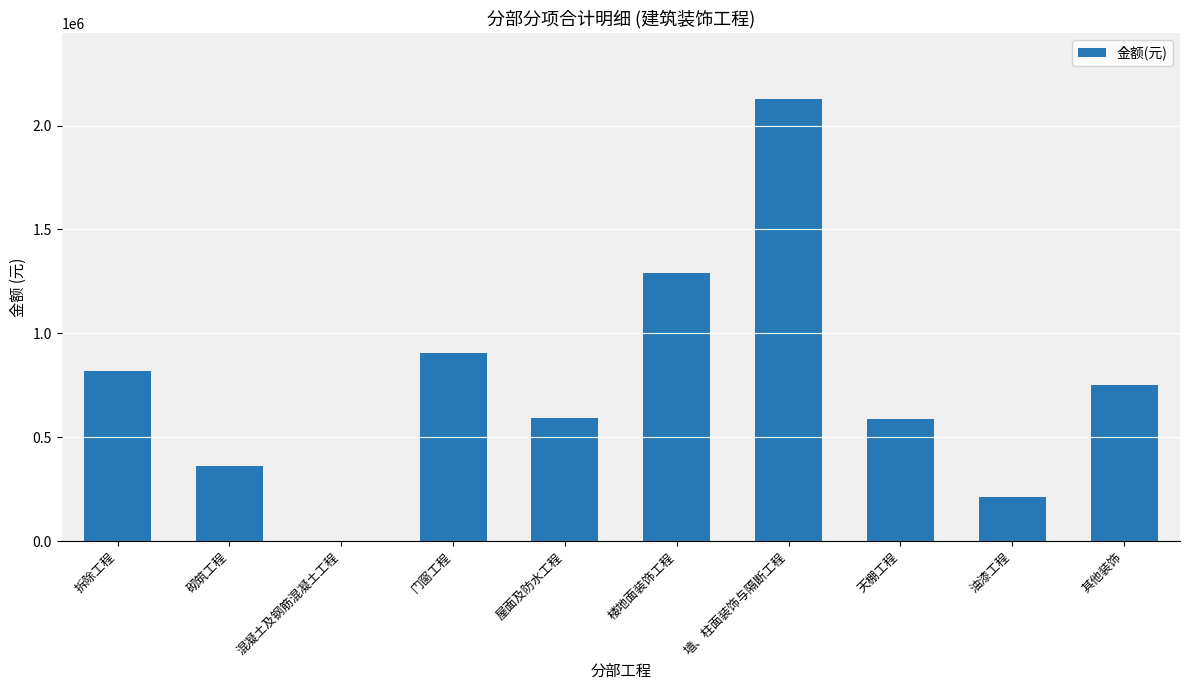

What value does the data have at 屋面及防水工程?

592443.9